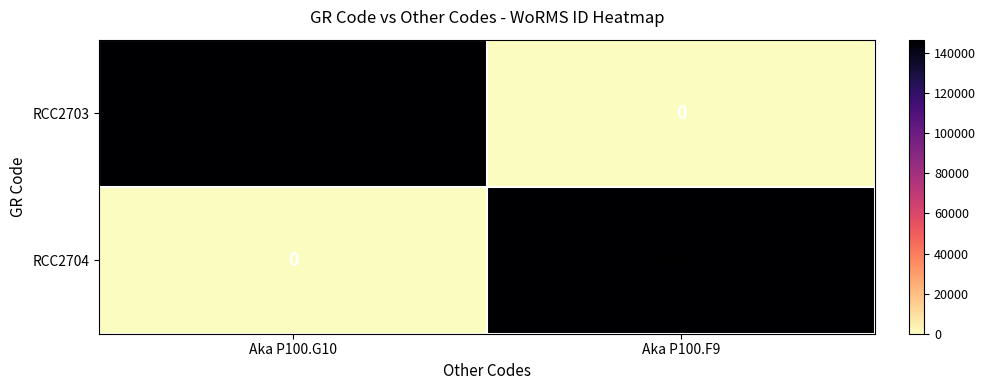

Read the RCC2704 value at Aka P100.F9, to the nearest 10.

146630